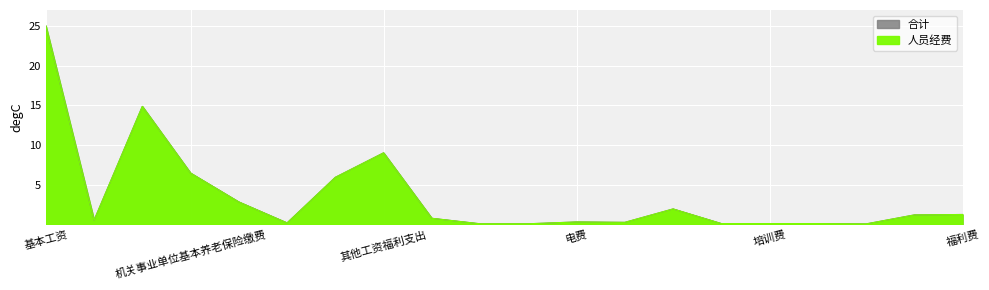

At 公务接待费, list the series in order from largest to smallest.

人员经费, 合计